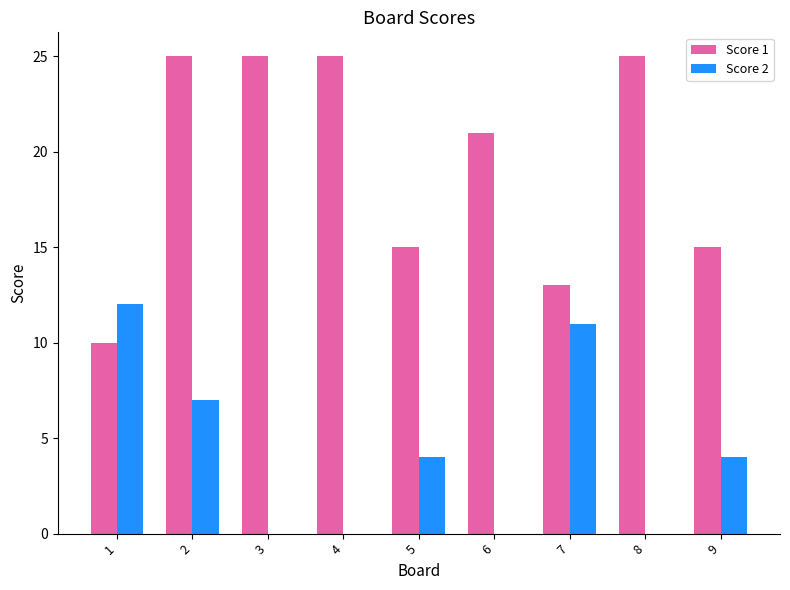

Are the bars grouped side by side (vs. stacked)?

Yes